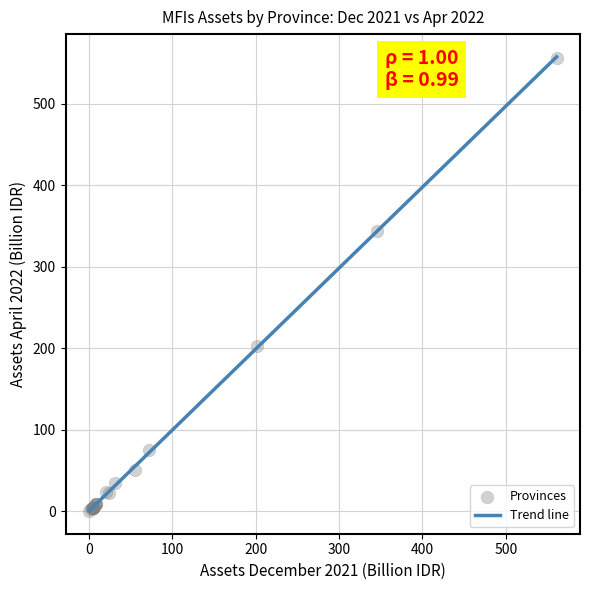

What Y value in the scatter plot is closest to 278?

344.4